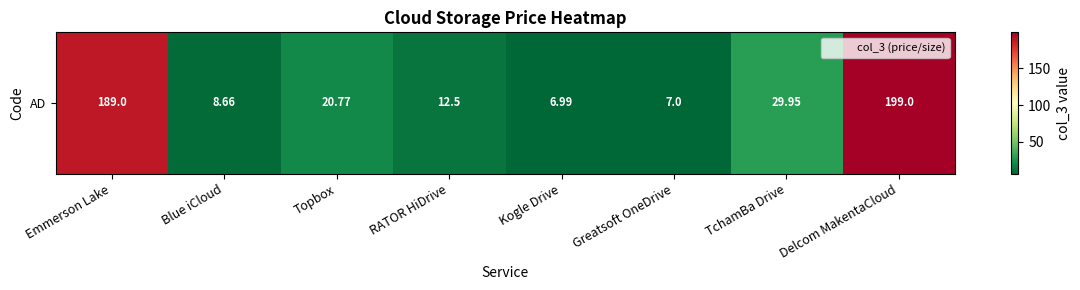

Reading right to left, transcribe all the data shown in this chart.

199.0	29.9	7.0	7.0	12.5	20.8	8.7	189.0